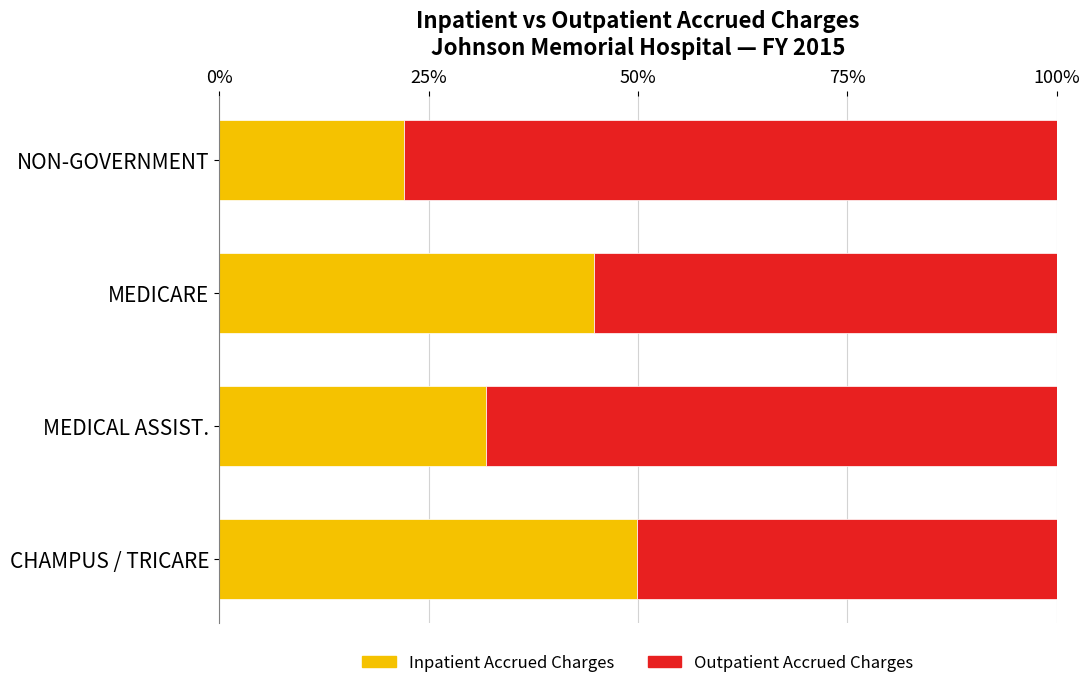

Rank the categories by Inpatient Accrued Charges value from lowest to highest.

NON-GOVERNMENT, MEDICAL ASSIST., MEDICARE, CHAMPUS / TRICARE